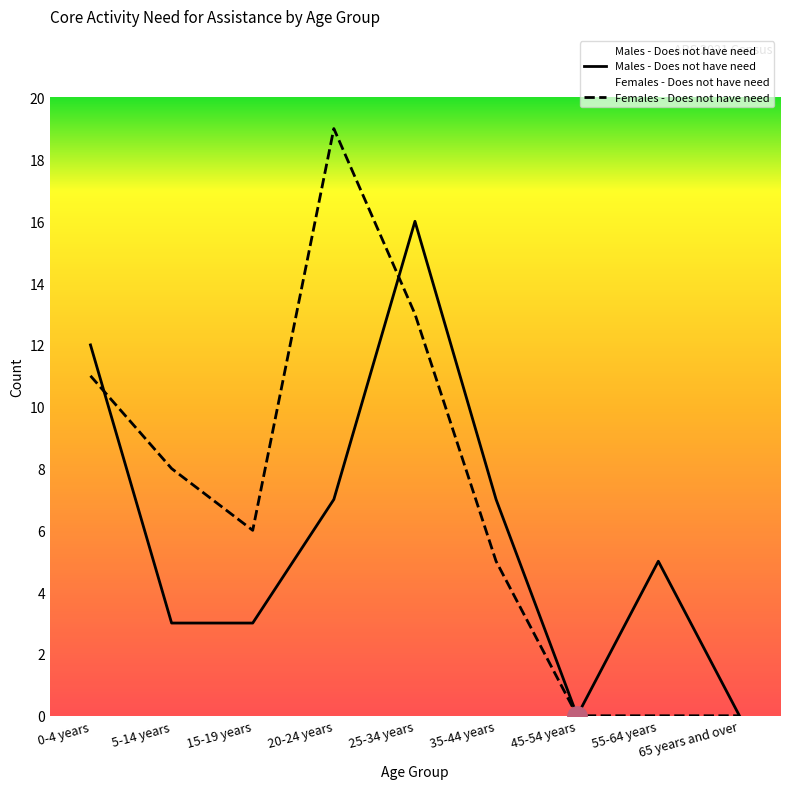

How many values in the Males - Does not have need series exceed 5?

4